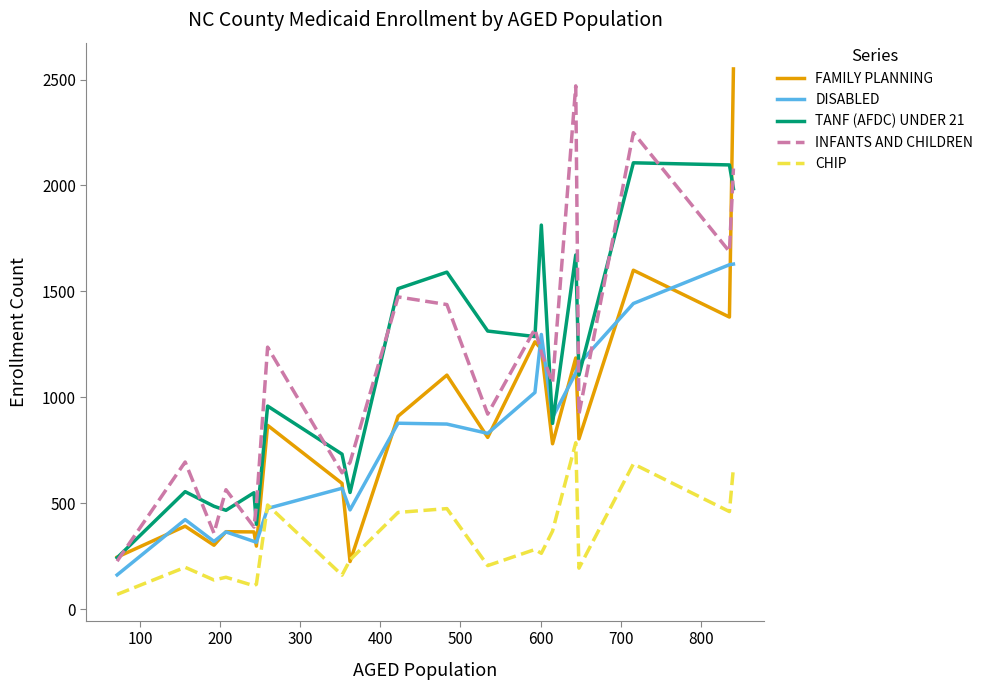

What is the difference between the maximum and second lowest values in the INFANTS AND CHILDREN series?

2111